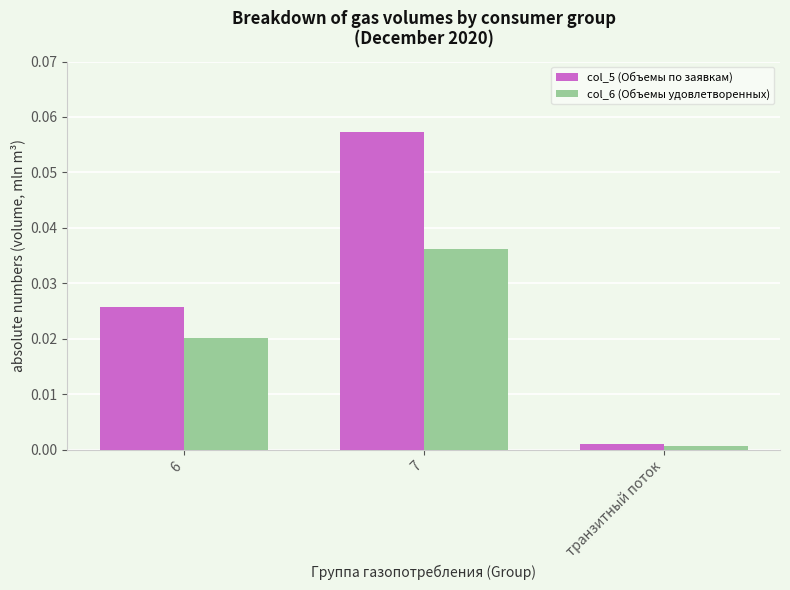

Between 7 and транзитный поток, which series saw the biggest shift?

col_5 (Объемы по заявкам)